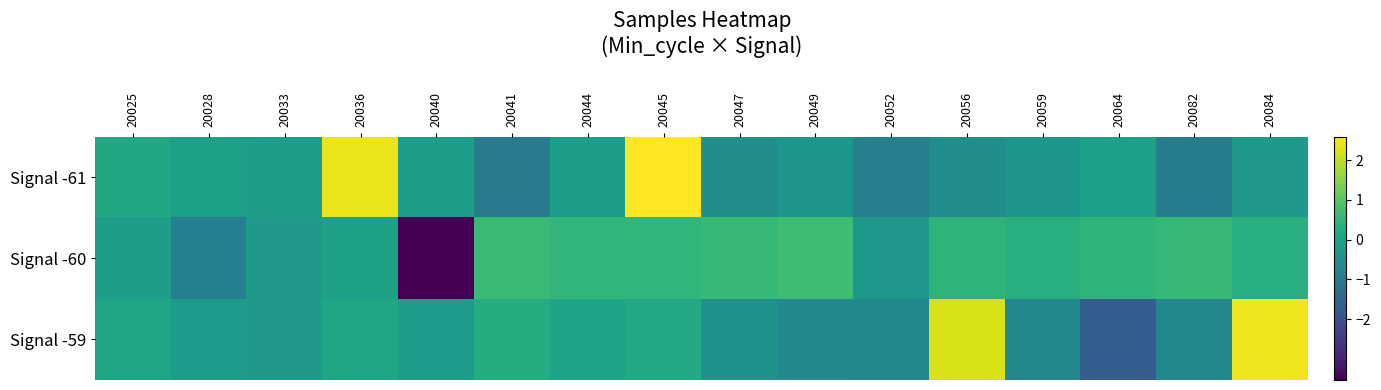

Reading right to left, list all the values displayed in this chart.

Signal -61: 20084=-0.2	20082=-0.9	20064=-0.1	20059=-0.3	20056=-0.5	20052=-0.9	20049=-0.3	20047=-0.5	20045=2.6	20044=-0.1	20041=-1.0	20040=-0.1	20036=2.4	20033=-0.1	20028=-0.0	20025=0.1
Signal -60: 20084=0.3	20082=0.5	20064=0.5	20059=0.3	20056=0.5	20052=-0.3	20049=0.7	20047=0.6	20045=0.5	20044=0.5	20041=0.6	20040=-3.5	20036=-0.0	20033=-0.2	20028=-0.9	20025=-0.1
Signal -59: 20084=2.5	20082=-0.7	20064=-1.7	20059=-0.7	20056=2.2	20052=-0.7	20049=-0.6	20047=-0.4	20045=0.2	20044=0.0	20041=0.3	20040=-0.1	20036=0.1	20033=-0.2	20028=-0.2	20025=0.1